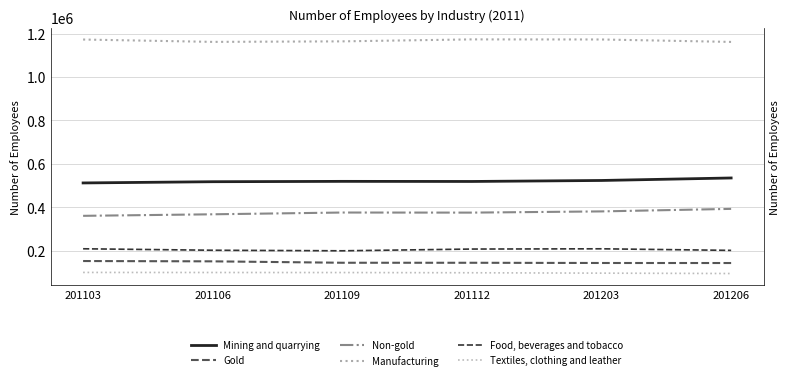

What is the difference between the highest and lowest values at 201206?

1067343